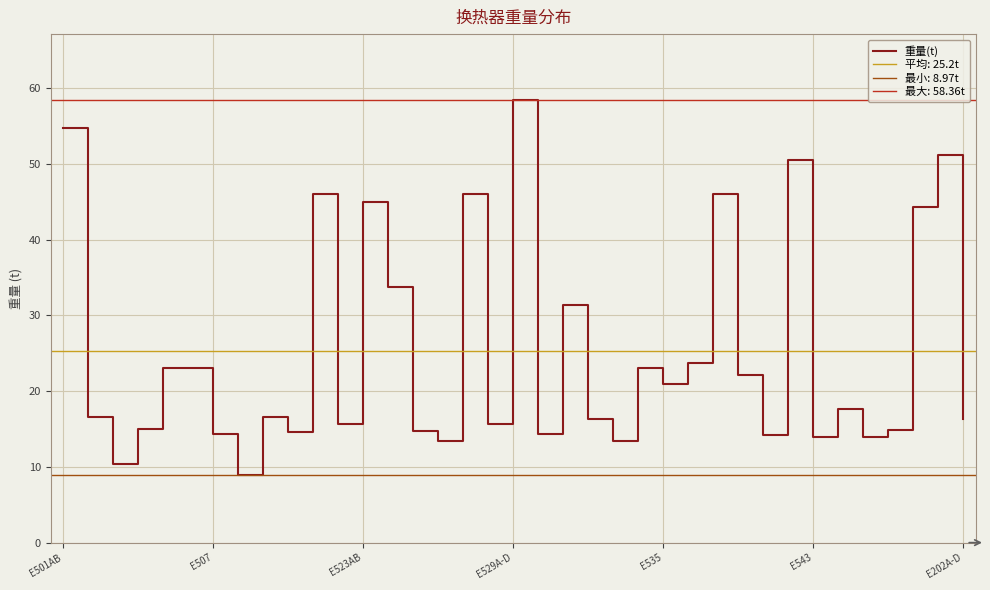

What is the smallest value displayed?

9.0